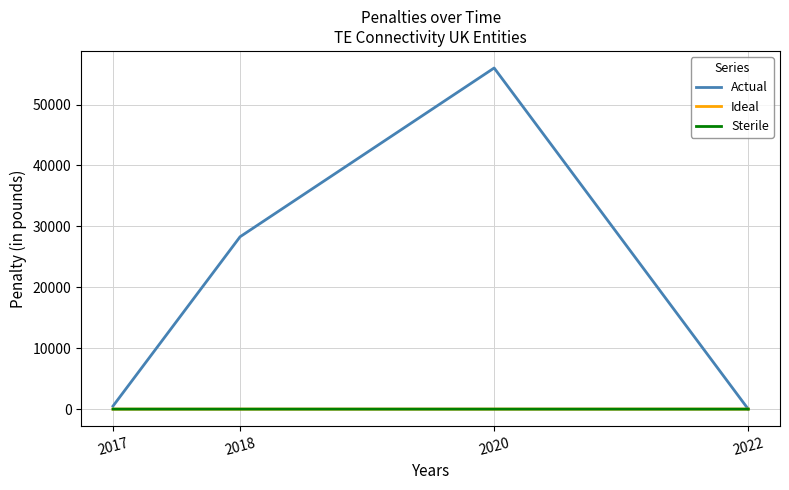

Where do Actual and Ideal first cross each other?

2020 and 2022